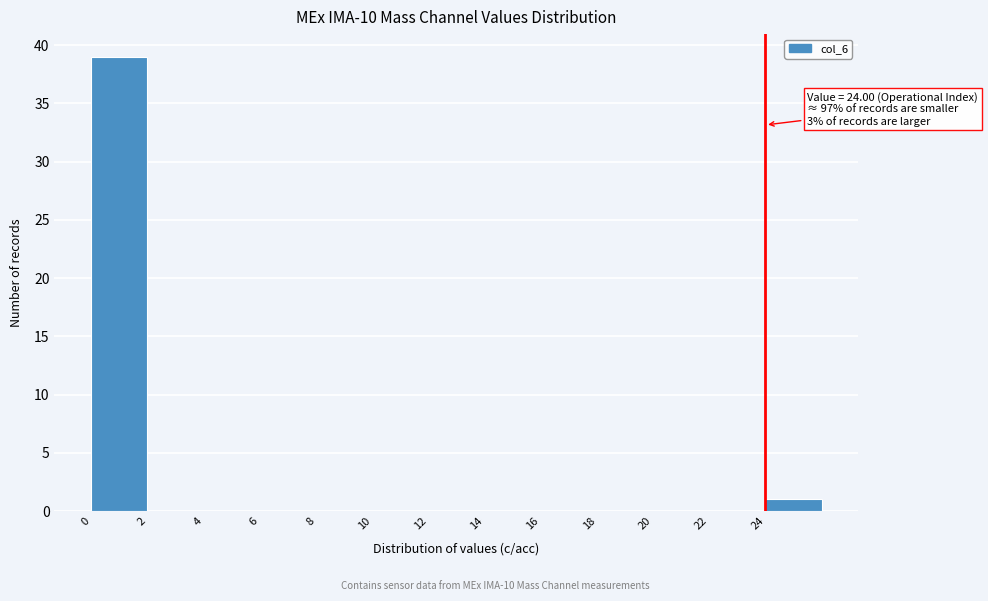

Which range on the x-axis has the tallest bar?

0 to 2